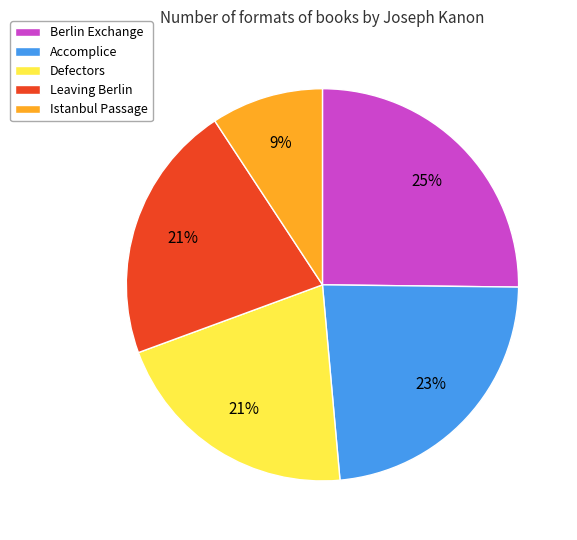

Which has a higher value, Istanbul Passage or Defectors?

Defectors